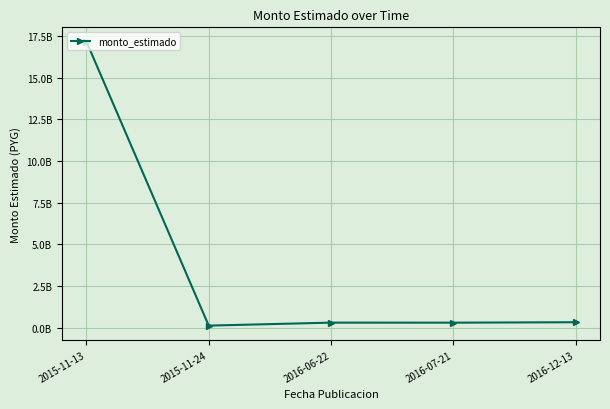

Is this an area chart (filled region under the line)?

No